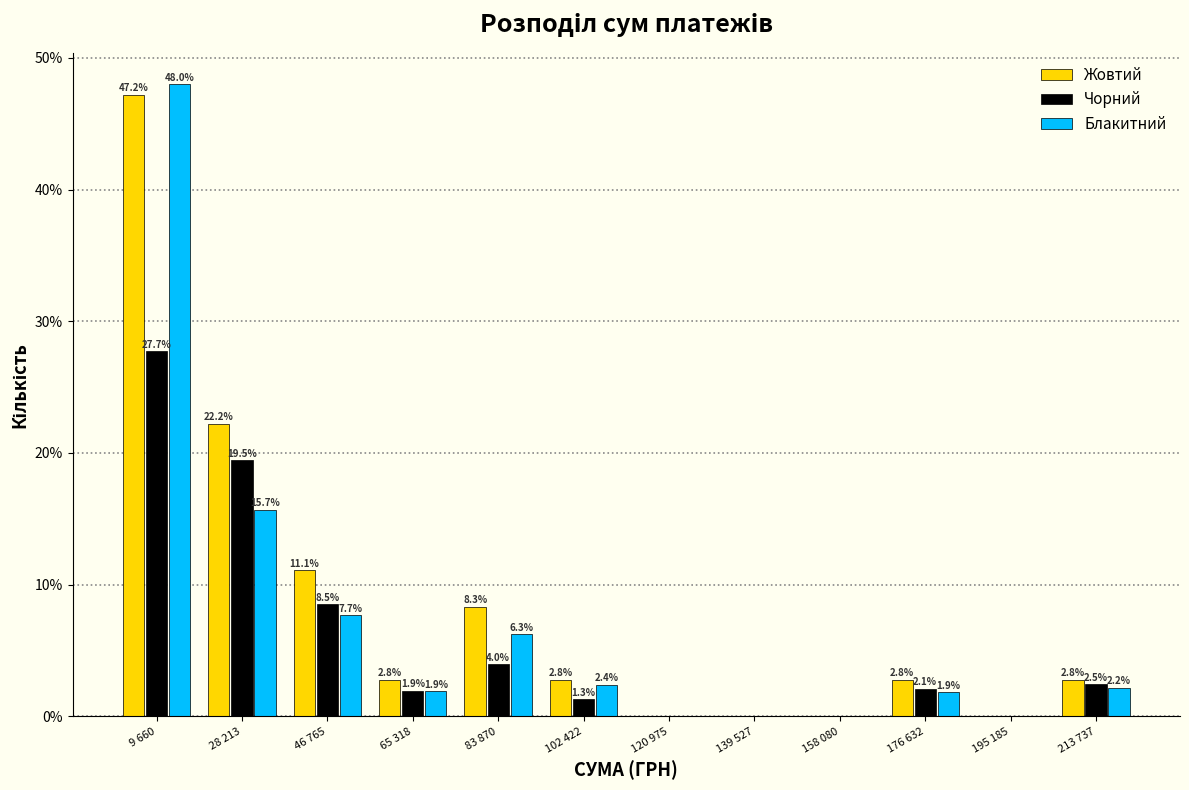

Reading left to right, transcribe all the data shown in this chart.

Жовтий: 9 660=47.2	28 213=22.2	46 765=11.1	65 318=2.8	83 870=8.3	102 422=2.8	120 975=0.0	139 527=0.0	158 080=0.0	176 632=2.8	195 185=0.0	213 737=2.8
Чорний: 9 660=27.7	28 213=19.5	46 765=8.5	65 318=1.9	83 870=4.0	102 422=1.3	120 975=0.0	139 527=0.0	158 080=0.0	176 632=2.1	195 185=0.0	213 737=2.5
Блакитний: 9 660=48.0	28 213=15.7	46 765=7.7	65 318=1.9	83 870=6.3	102 422=2.4	120 975=0.0	139 527=0.0	158 080=0.0	176 632=1.9	195 185=0.0	213 737=2.2